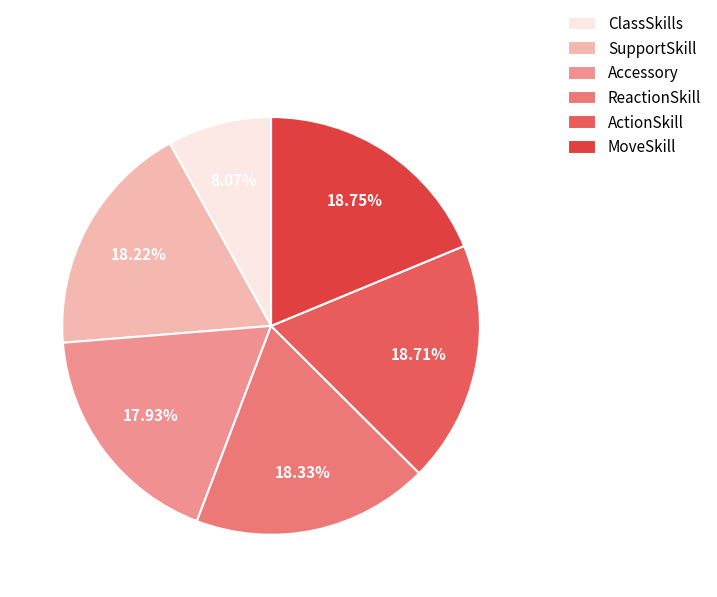

To the nearest percent, what percentage of the pie is Accessory?

18%